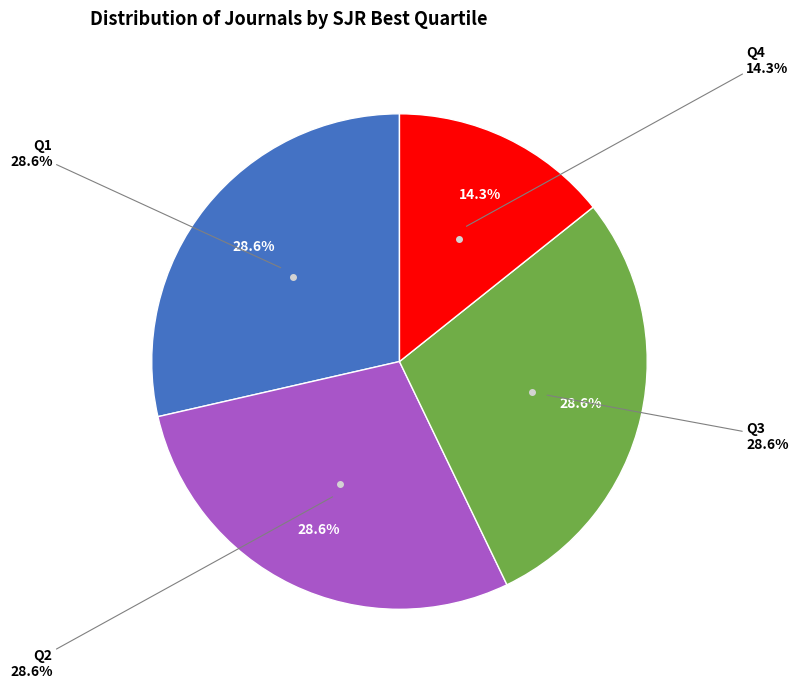

What percentage do Q1 and Q3 together represent?

57.1%